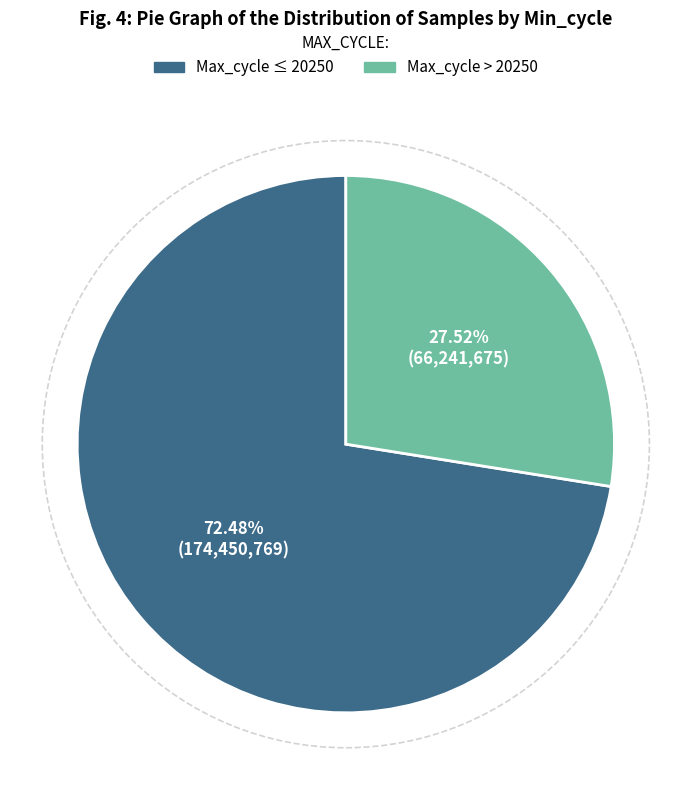

Does any single category account for the majority?

Yes